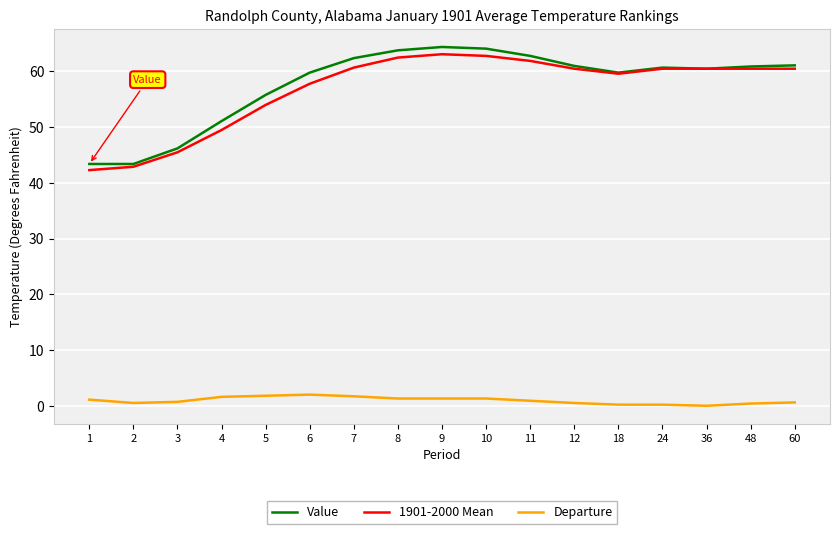

What is the lowest value of the 1901-2000 Mean series?

42.3